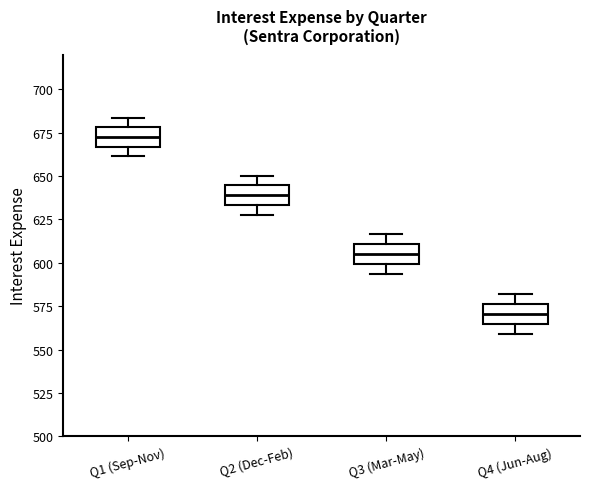

Reading left to right, read every box against the y-axis: the position of its median line, the range the box covers, and the ends of its whiskers. The values are not printed on the chart, so give them approximately, as read against the axis.

Q1 (Sep-Nov): median 670, box 665 to 680, whiskers 660 to 685
Q2 (Dec-Feb): median 640, box 635 to 645, whiskers 630 to 650
Q3 (Mar-May): median 605, box 600 to 610, whiskers 595 to 615
Q4 (Jun-Aug): median 570, box 565 to 575, whiskers 560 to 580